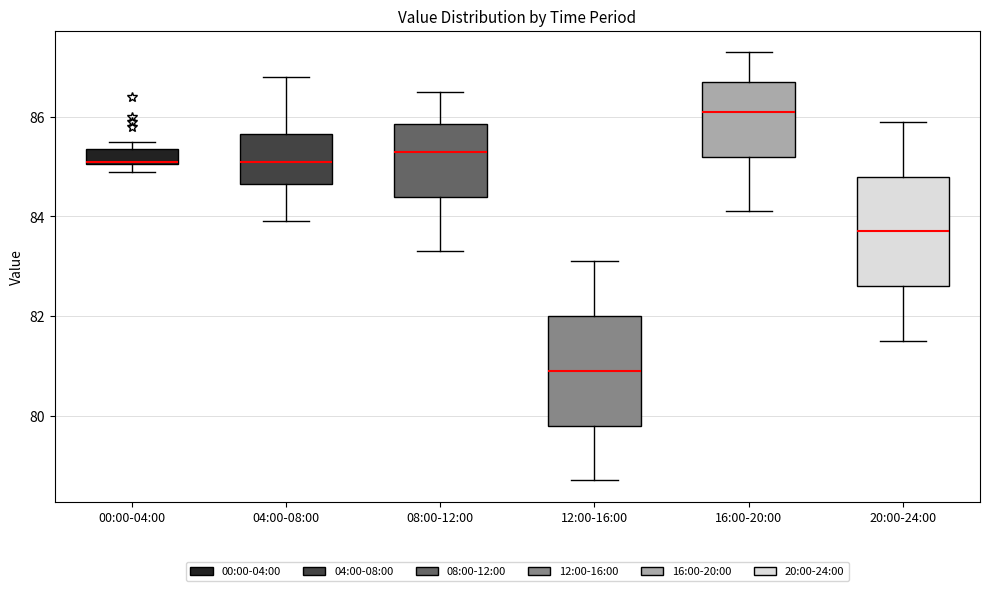

Which box's median line is the lowest?

12:00-16:00